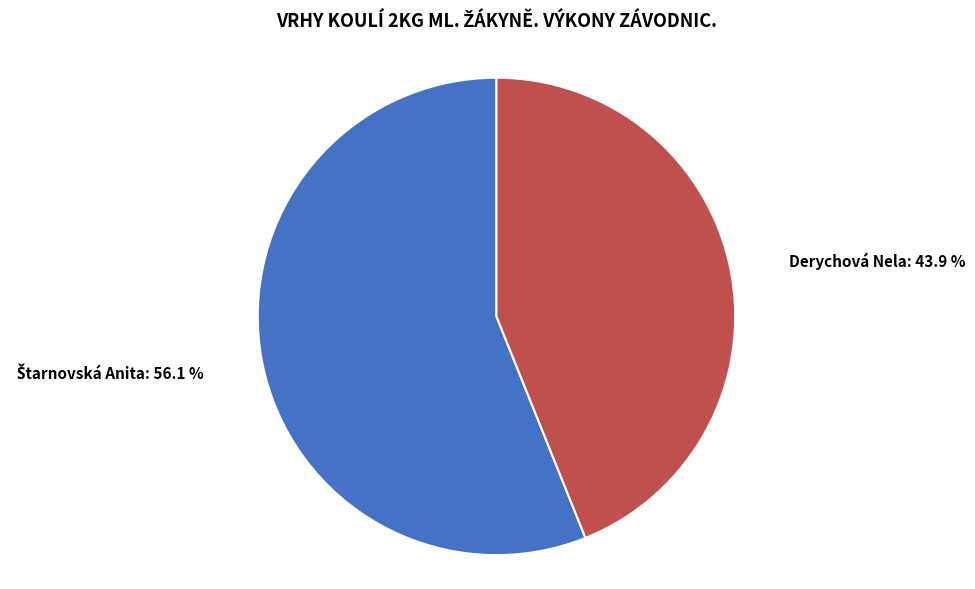

How many slices are in this pie chart?

2